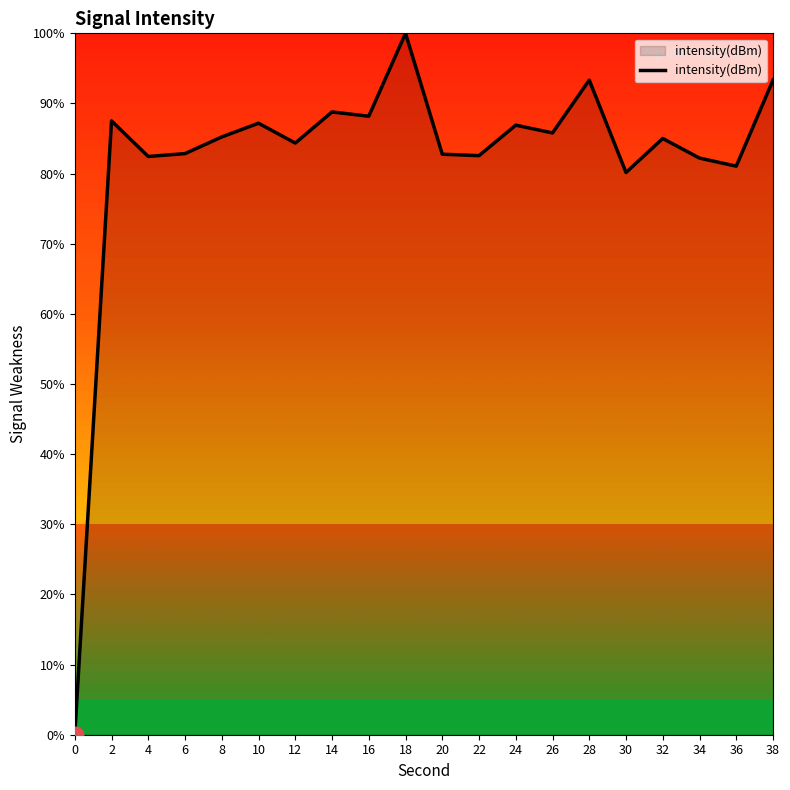

Approximately how many times larger is the value at 38 compared to 26?

1.1